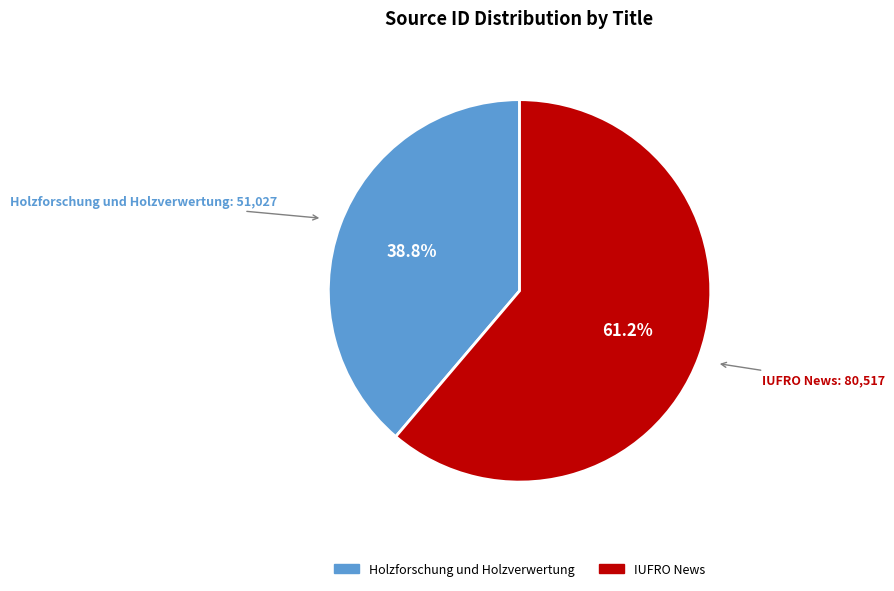

Rank the categories by value from highest to lowest.

IUFRO News, Holzforschung und Holzverwertung